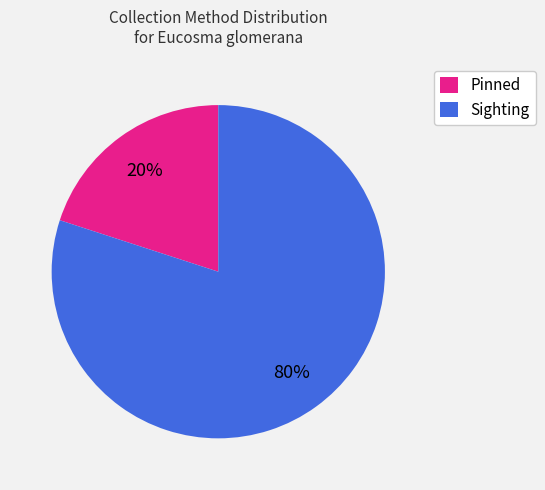

What percentage is the Pinned slice, to the nearest percent?

20%